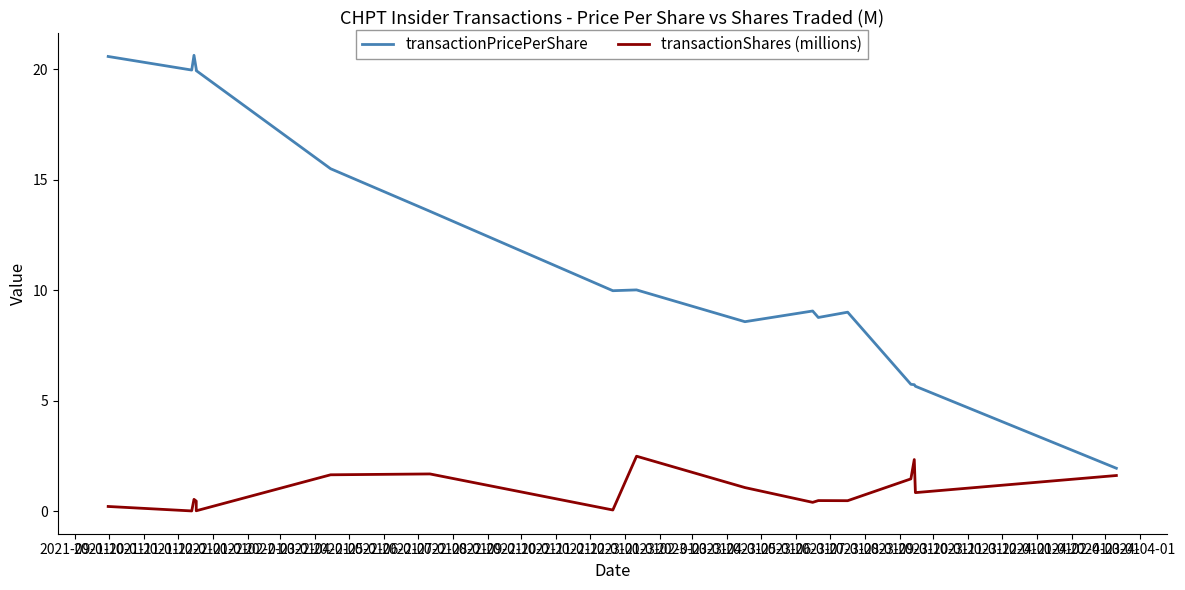

What is the difference between the second highest and minimum values in the transactionPricePerShare series?

18.6